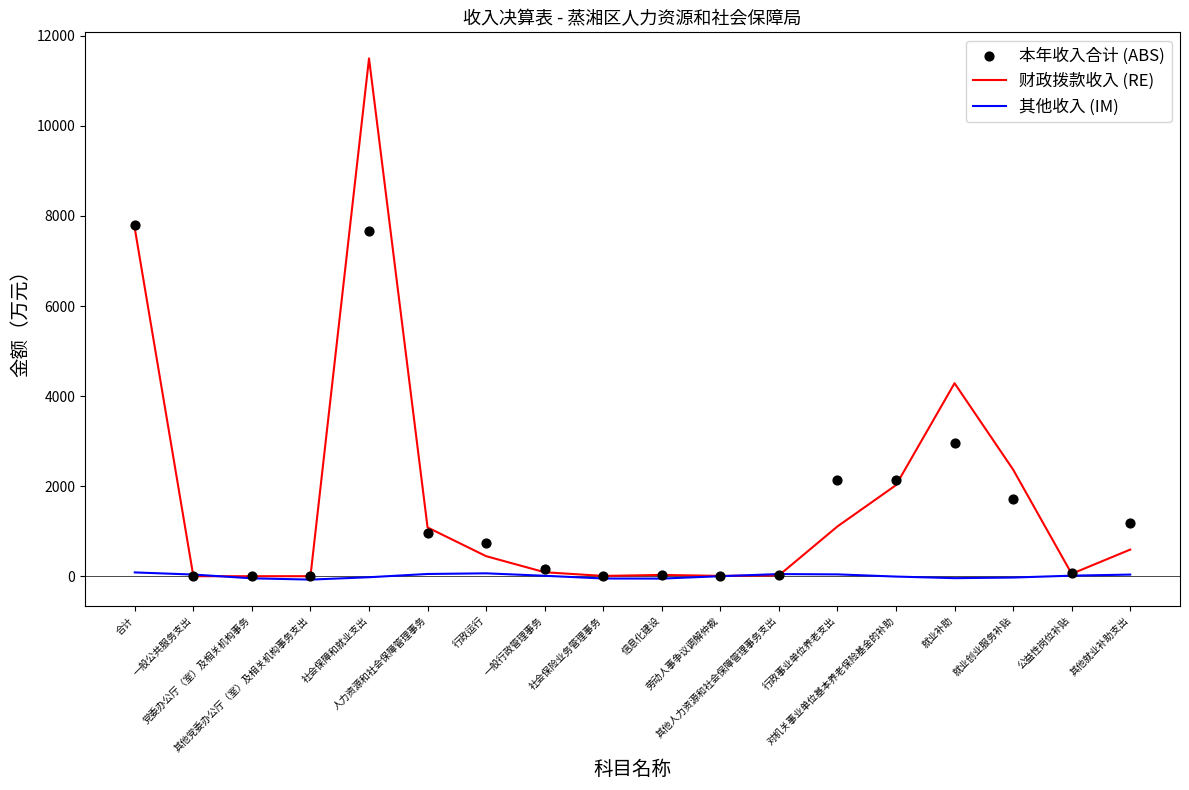

Which series contains the lowest Y value?

其他收入 (IM)